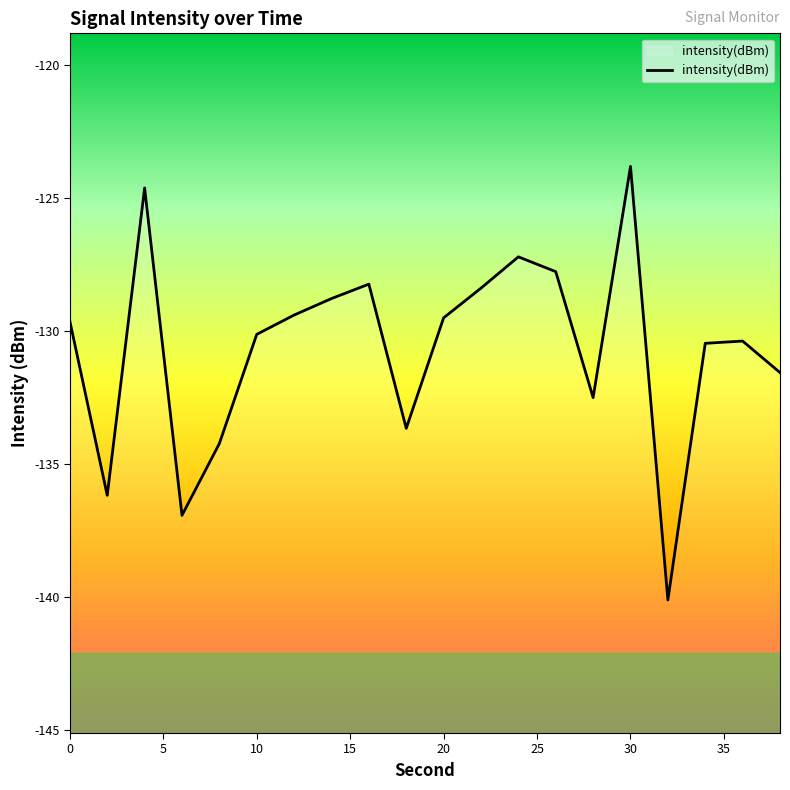

What is the difference between the maximum and minimum values?

16.3